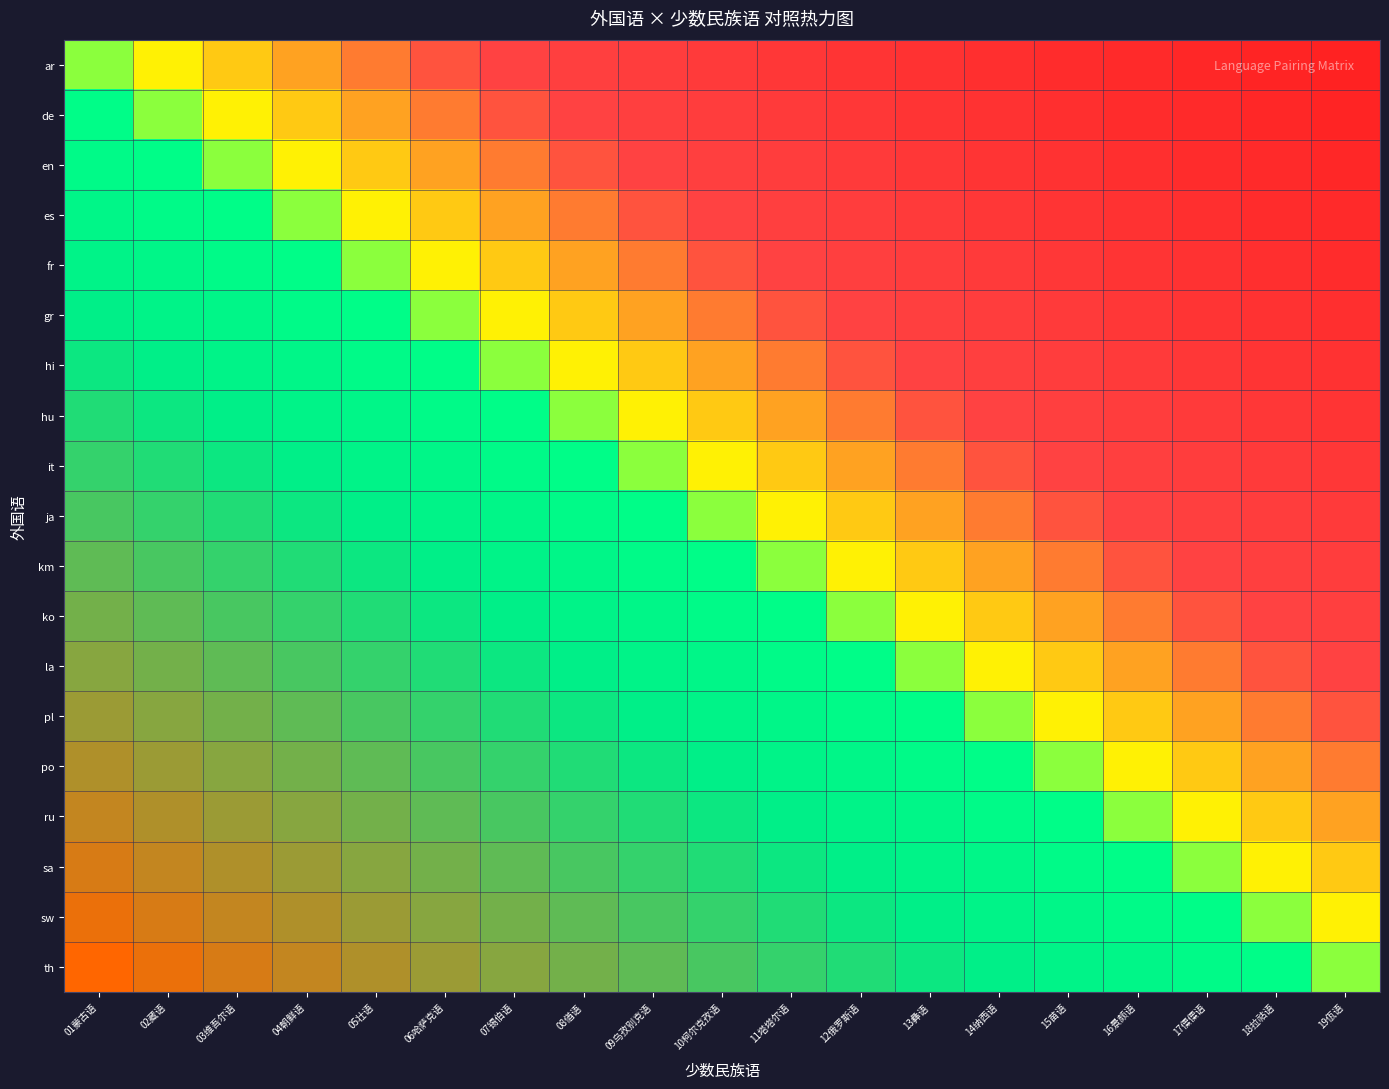

List the series in order of their peak value, lowest first.

ar, de, en, es, fr, gr, hi, hu, it, ja, km, ko, la, pl, po, ru, sa, sw, th